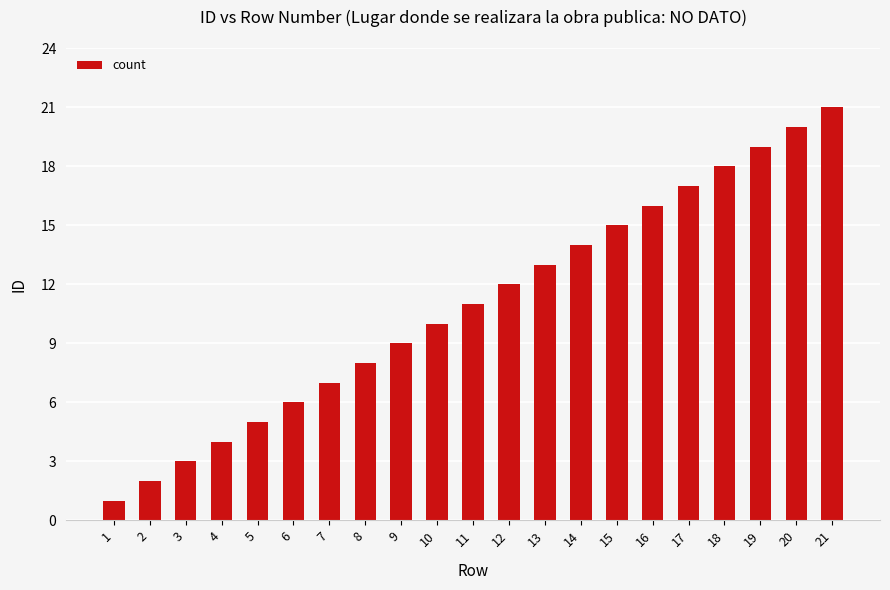

Reading right to left, list all the values displayed in this chart.

21	20	19	18	17	16	15	14	13	12	11	10	9	8	7	6	5	4	3	2	1